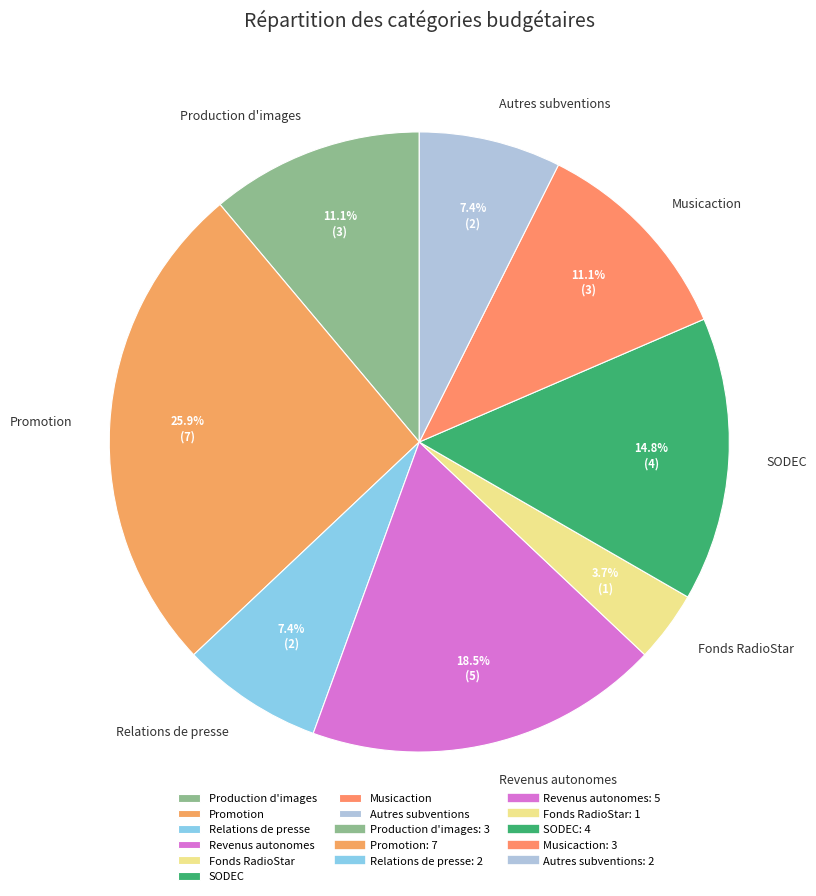

Is the sum of Relations de presse and Musicaction greater than half?

No